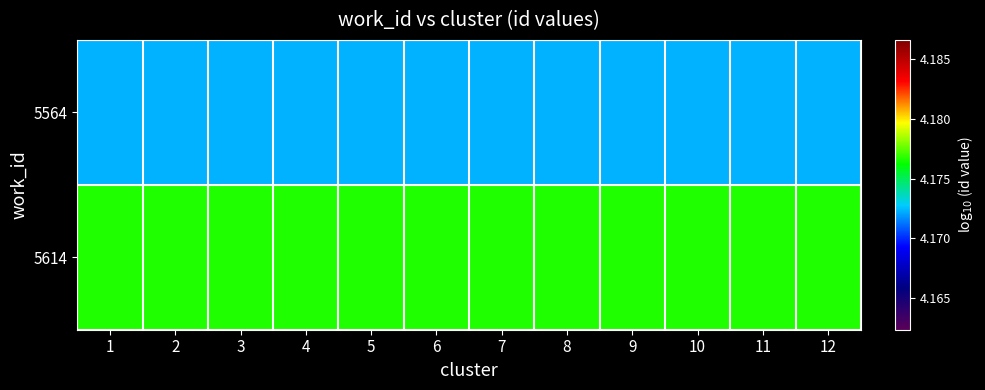

Which category has the highest value across all series?

1